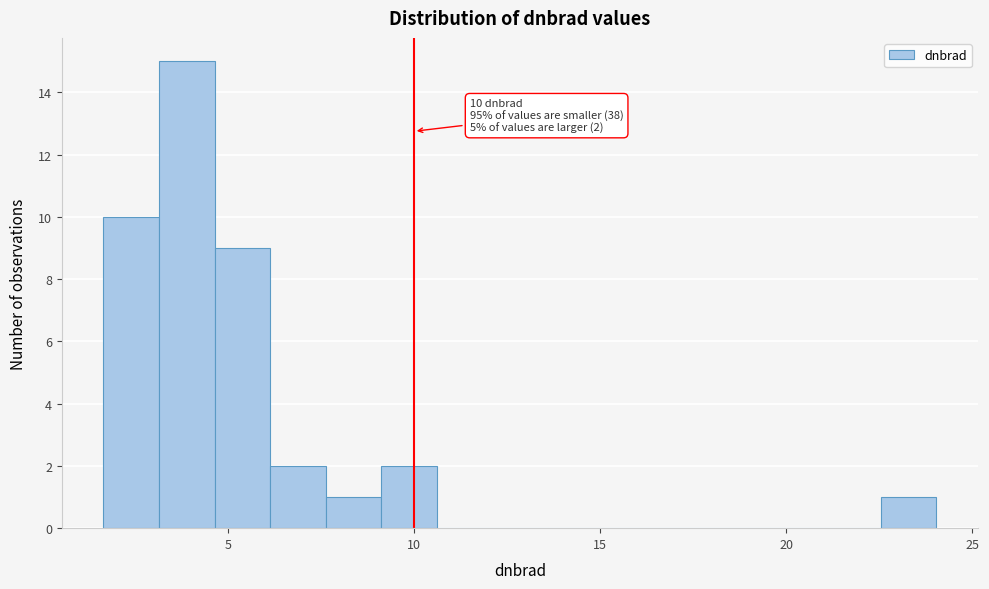

Around what value on the x-axis is the tallest bar? Give the approximate position of its centre, as read against the axis.

4.0